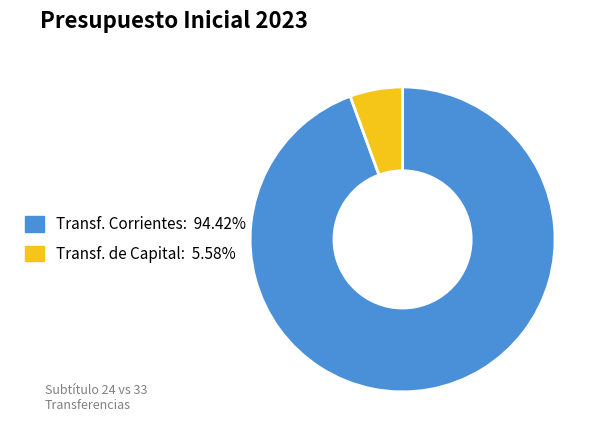

Is there a majority slice in this chart?

Yes